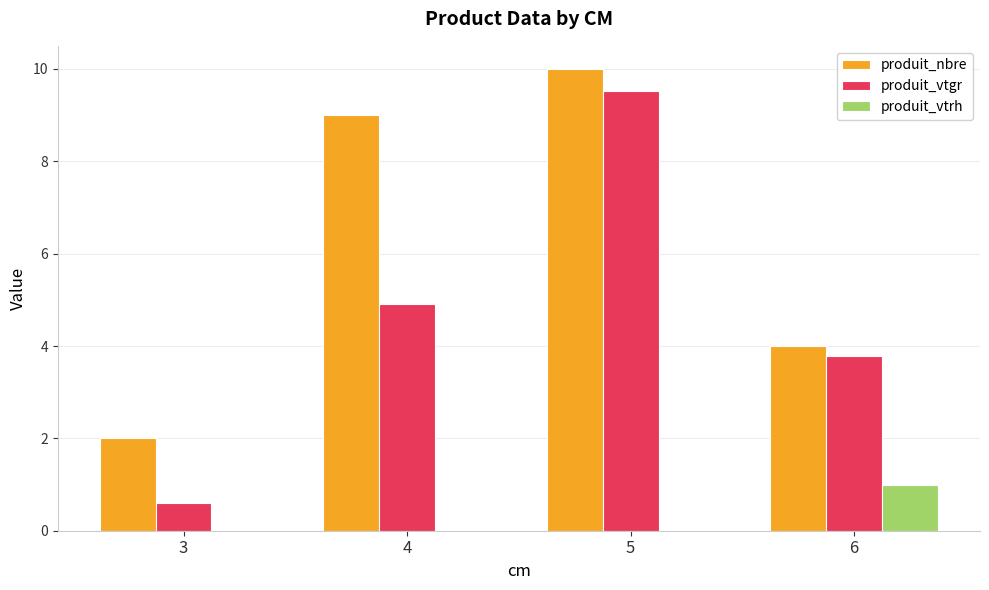

What is the sum of all produit_nbre values?

25.0